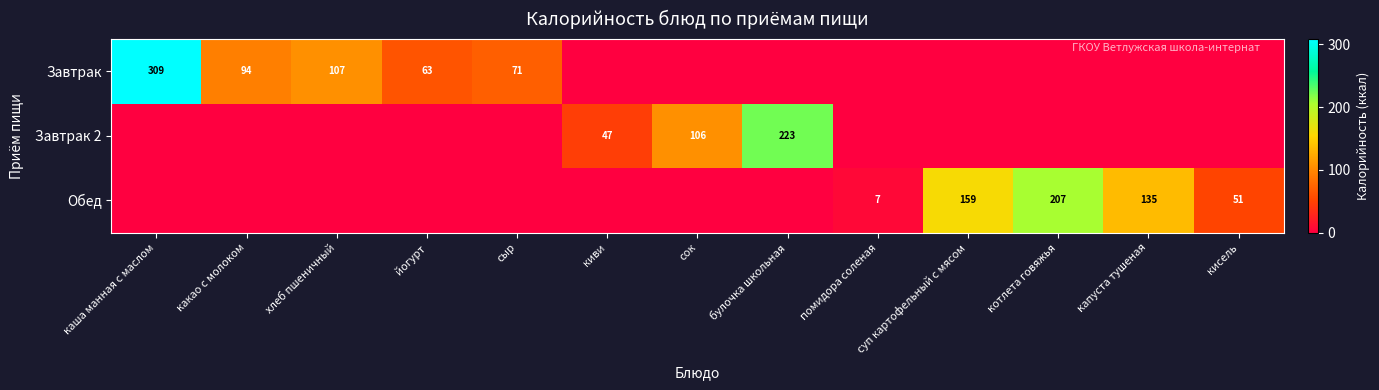

True or false: Обед has a value of 207 at котлета говяжья.

True